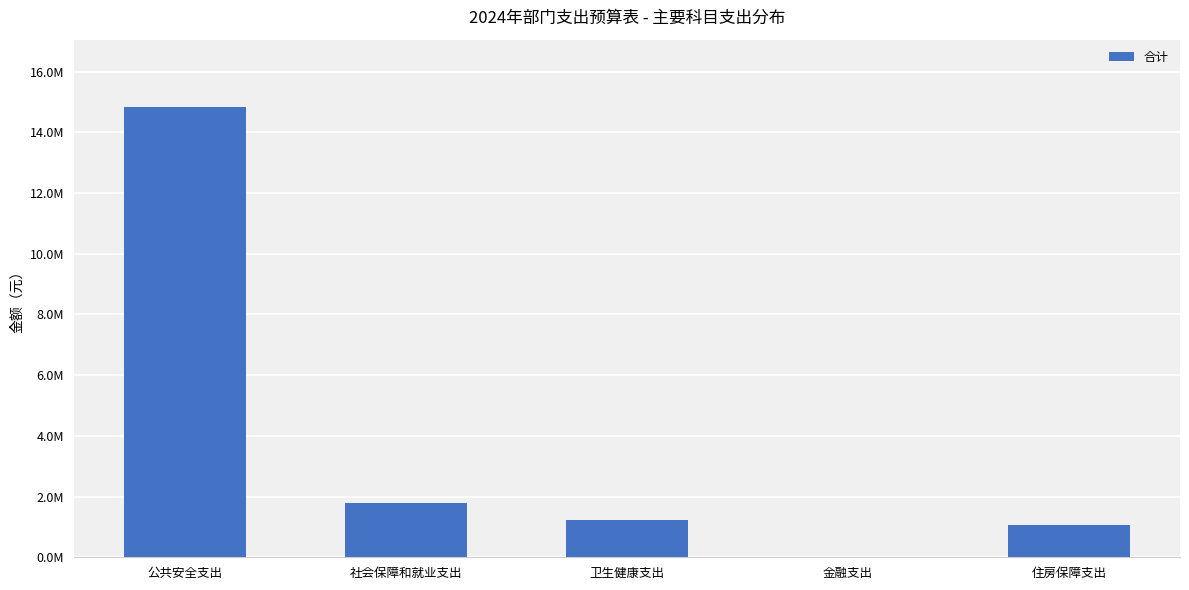

True or false: the data shows 3012545.0 at 社会保障和就业支出.

False